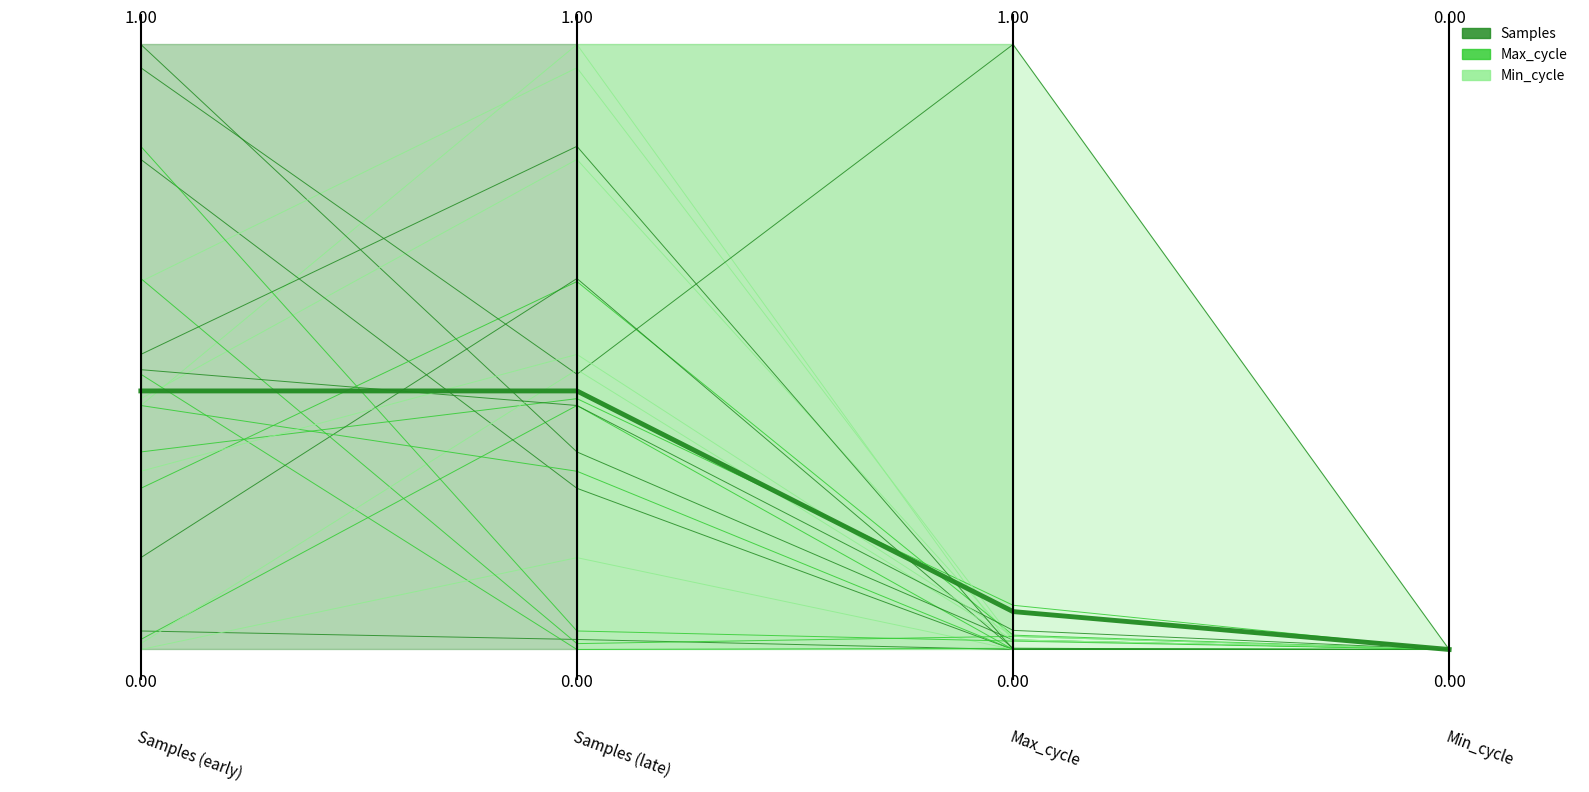

Where is Mean trajectory nearest to the value 0?

3